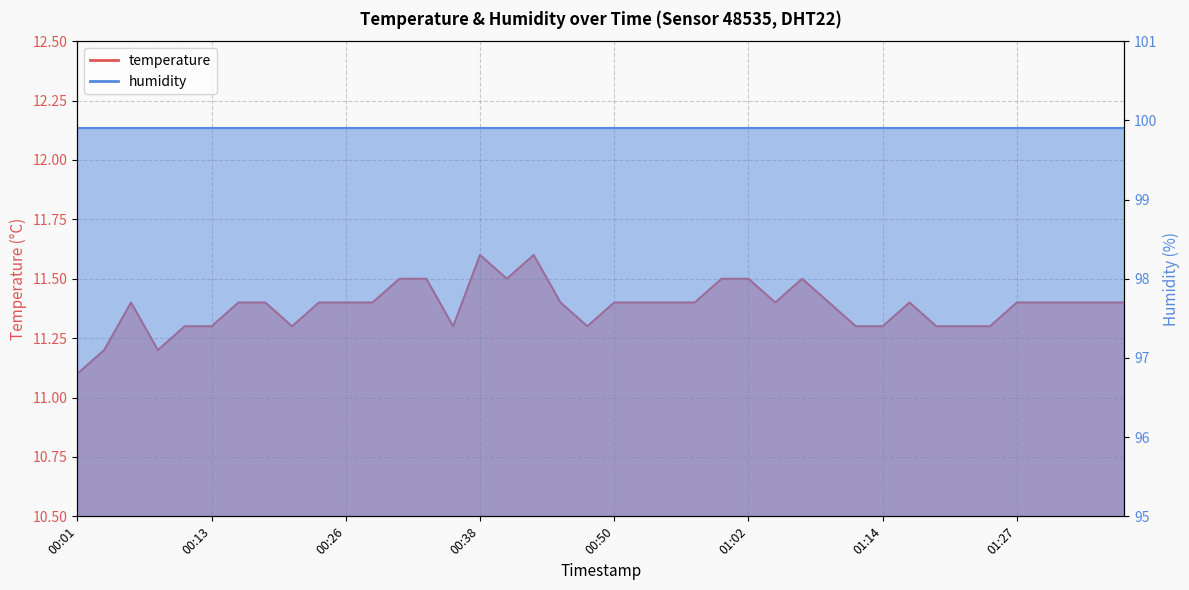

What is the label of the 36th point from the right?

00:11